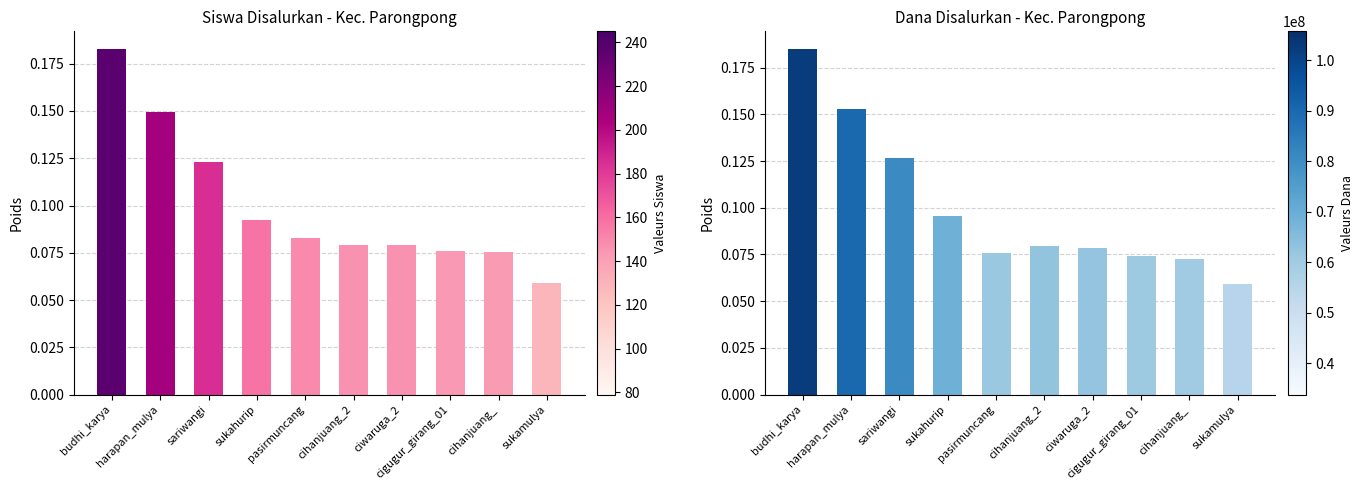

True or false: Dana Disalurkan has a value of 0.0 at ciwaruga_2.

False